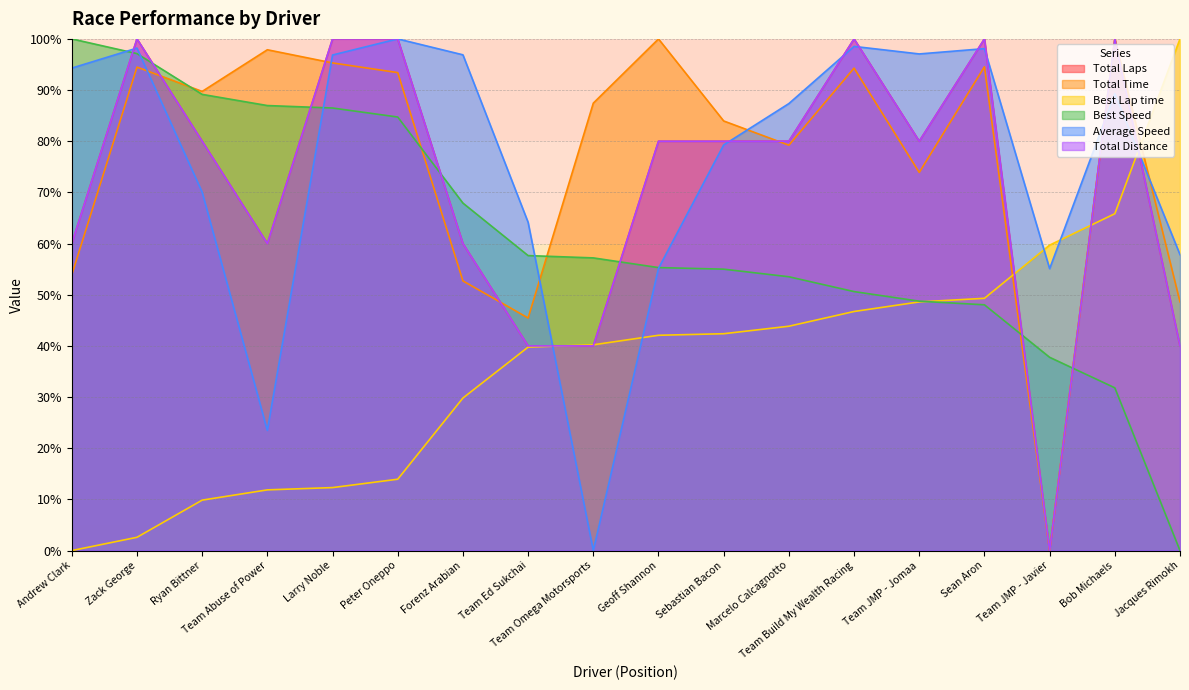

True or false: Total Laps and Average Speed intersect in this chart.

True